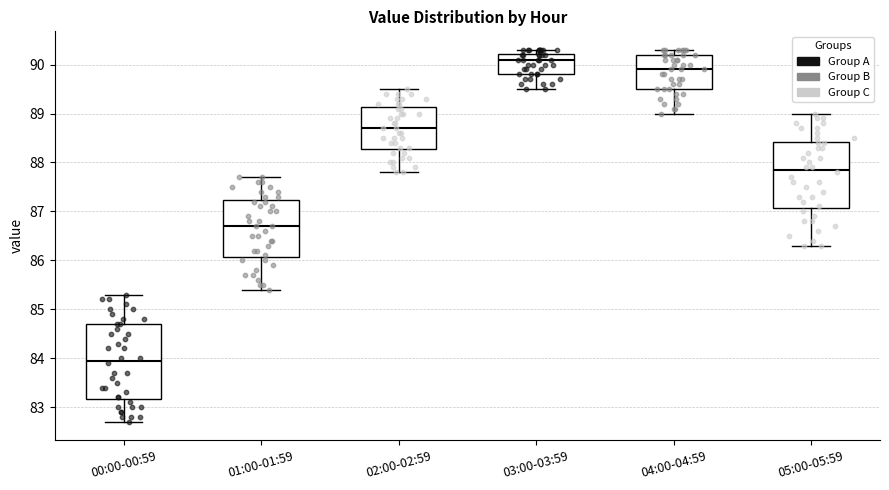

Comparing the boxes themselves (not the whiskers), which one is the tallest?

00:00-00:59